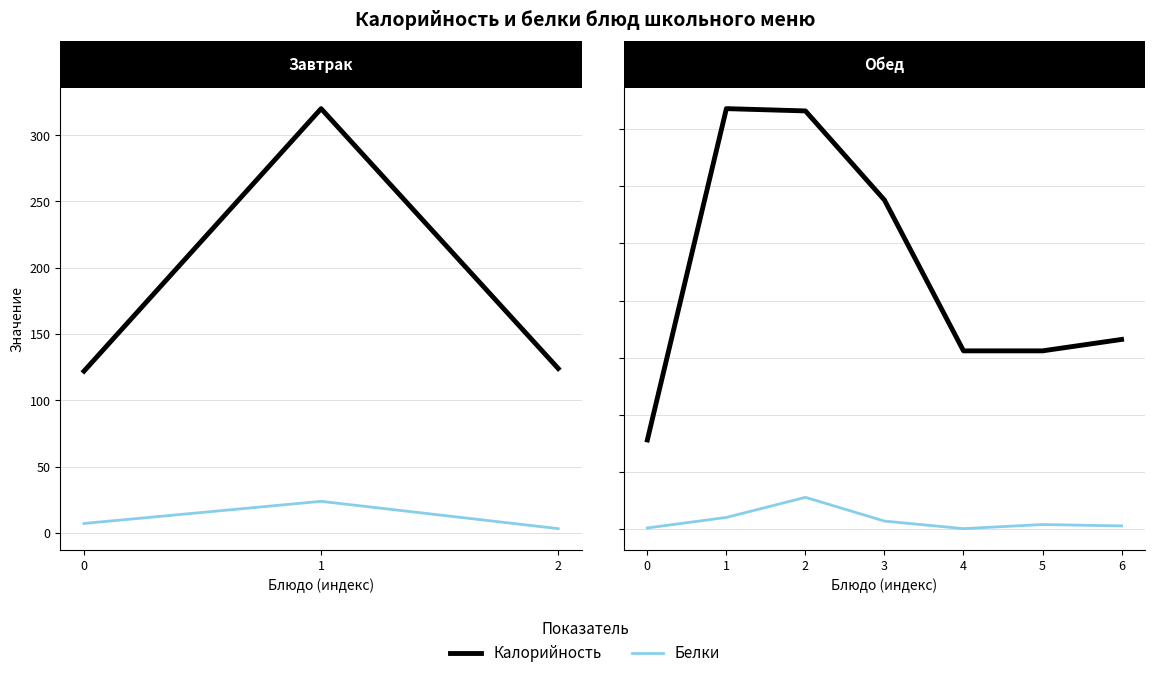

What is the total value across all series at 5?

80.0